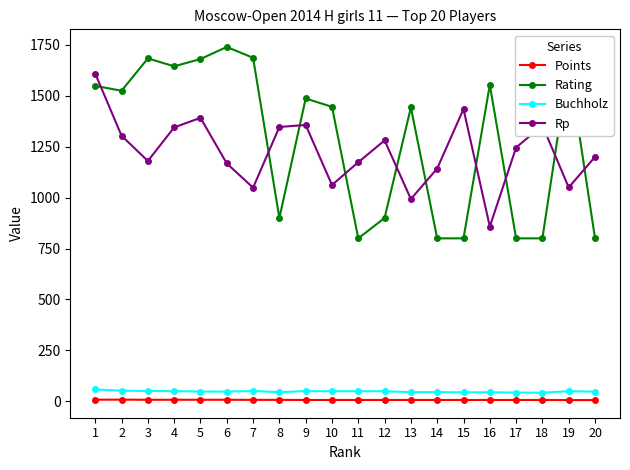

What is the difference between the highest and lowest values at 13?

1437.0